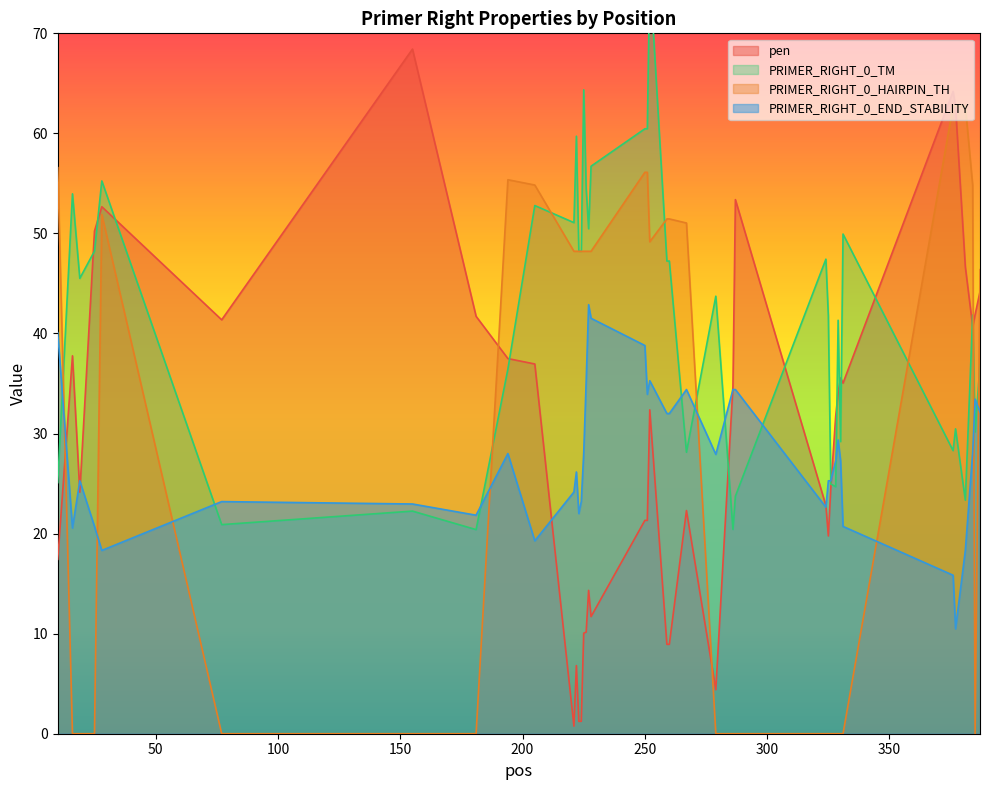

At how many categories does at least one series exceed 14?

40